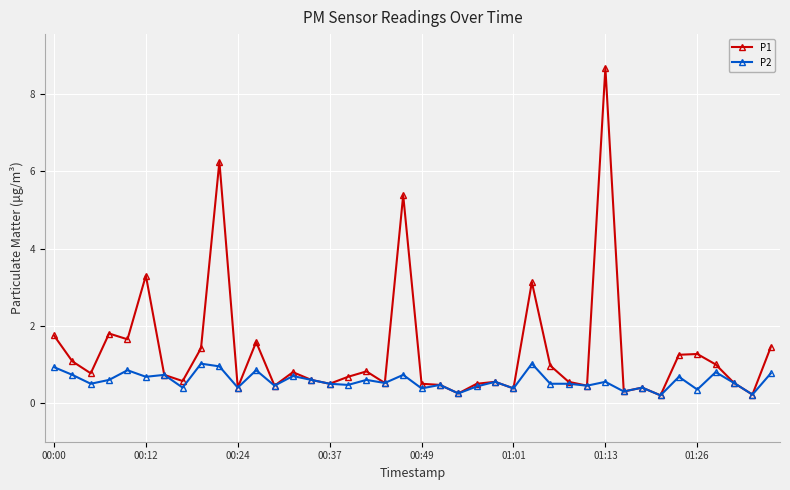

List the series in order of their overall mean, highest first.

P1, P2